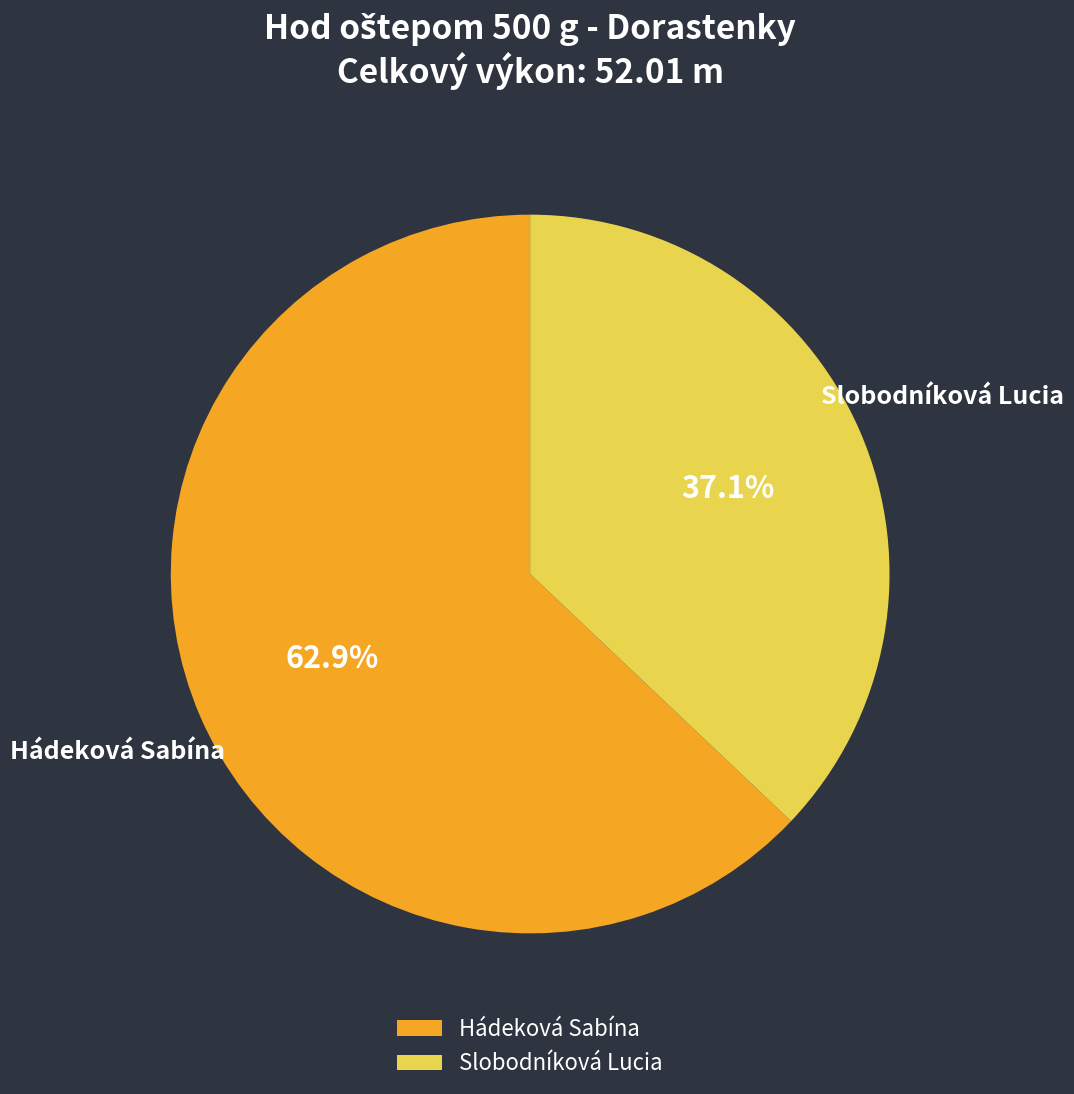

Is the sum of Hádeková Sabína and Slobodníková Lucia greater than half?

Yes